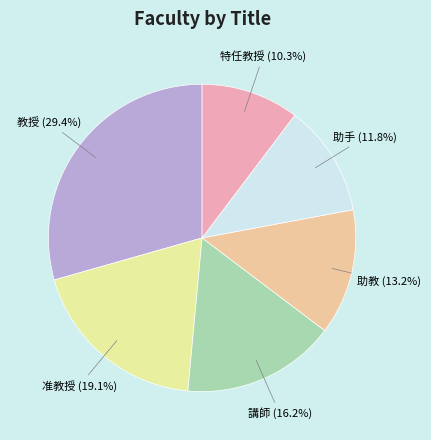

Approximately how many times larger is the value at 助手 compared to 准教授?

0.6